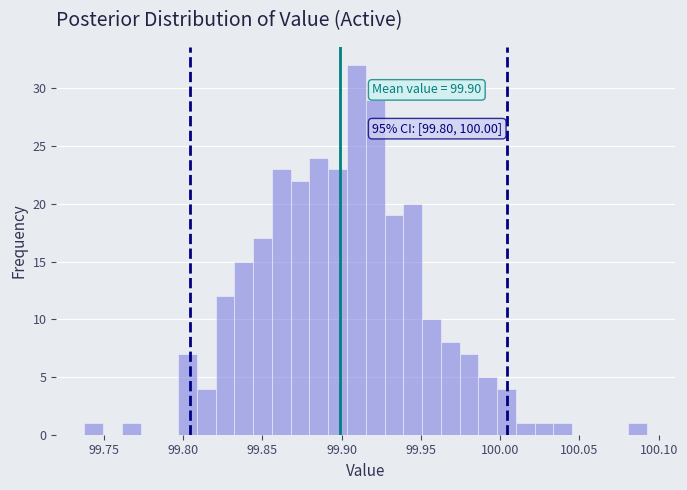

Around what value on the x-axis is the tallest bar? Give the approximate position of its centre, as read against the axis.

99.910